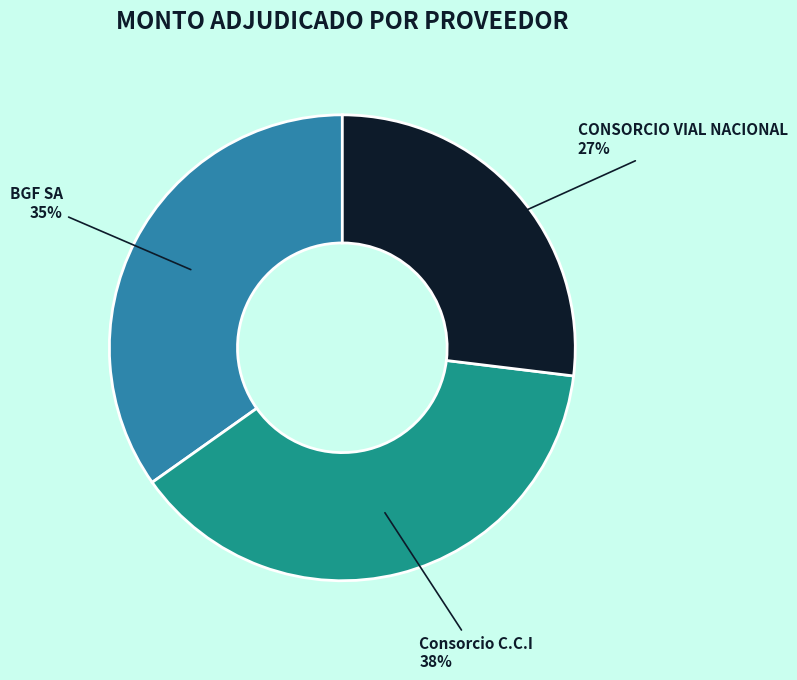

Which category has the smallest portion of the pie?

CONSORCIO VIAL NACIONAL